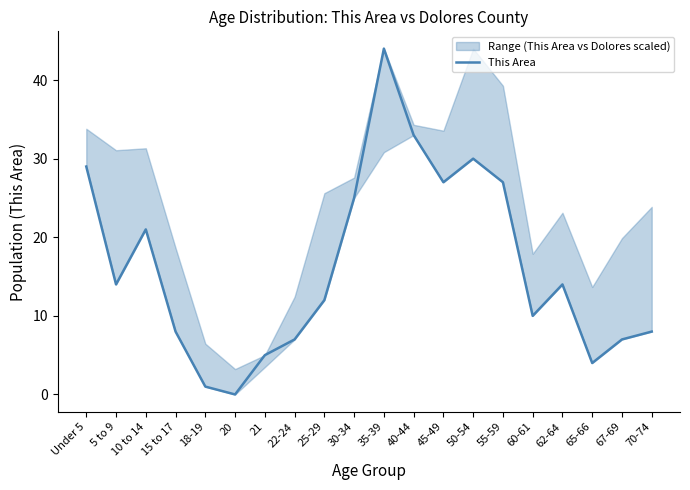

Reading left to right, what are all the values shown in this chart?

Under 5=29	5 to 9=14	10 to 14=21	15 to 17=8	18-19=1	20=0	21=5	22-24=7	25-29=12	30-34=25	35-39=44	40-44=33	45-49=27	50-54=30	55-59=27	60-61=10	62-64=14	65-66=4	67-69=7	70-74=8